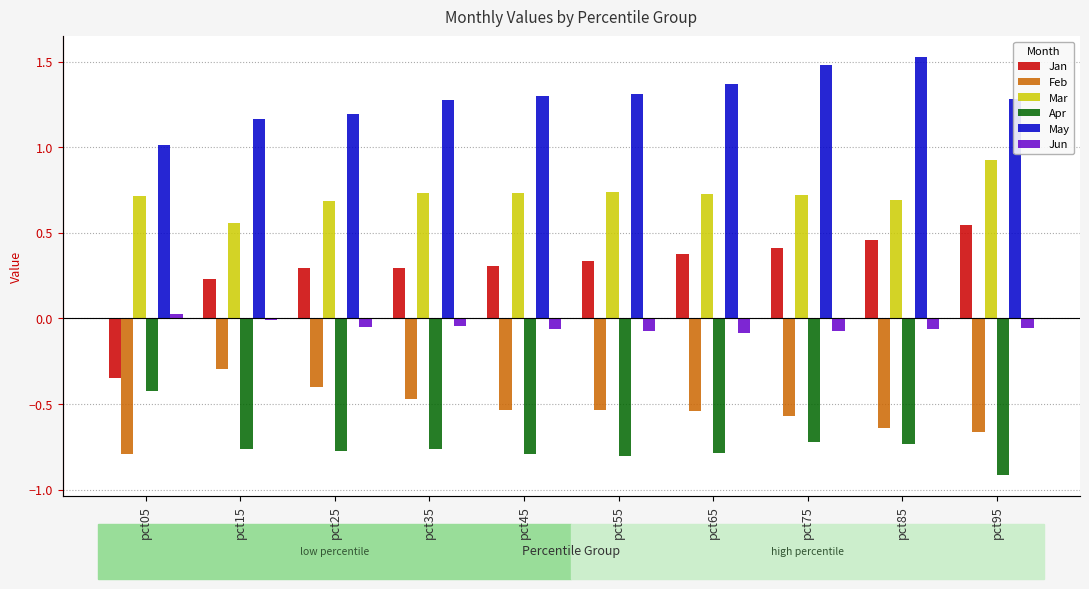

How many positive values does the Jun series have?

1